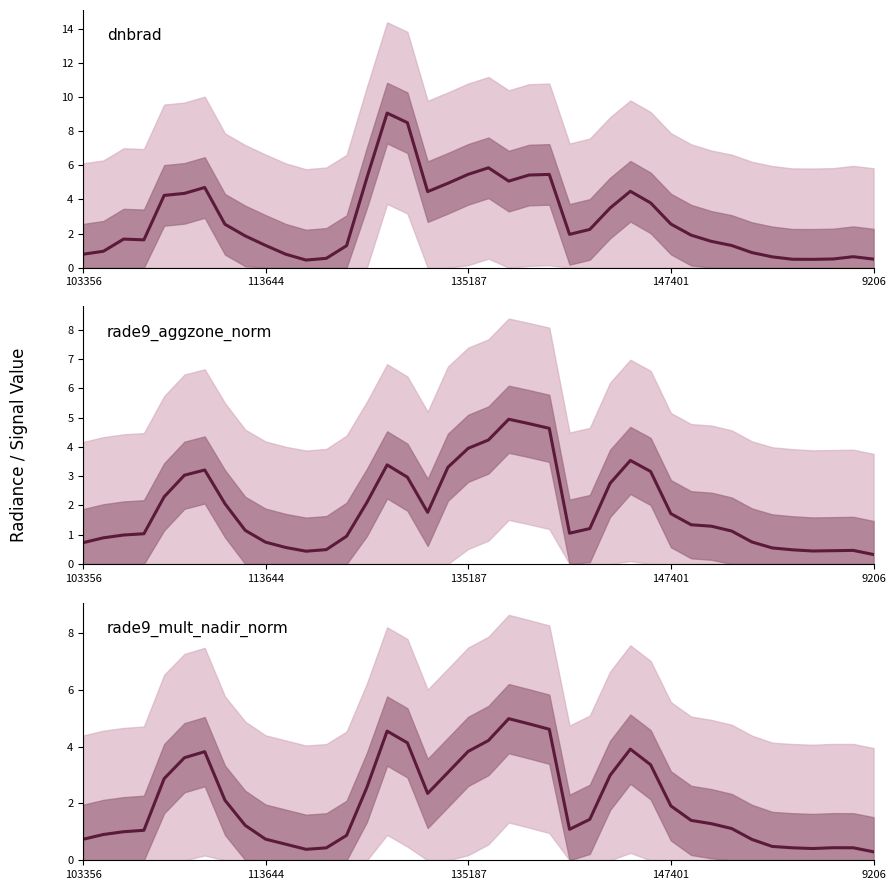

Between 103356 and 135187, which series saw the biggest shift?

dnbrad